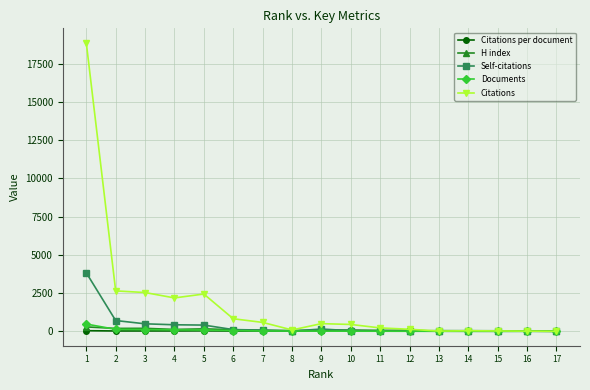

Which series changed the most between 7 and 14?

Citations